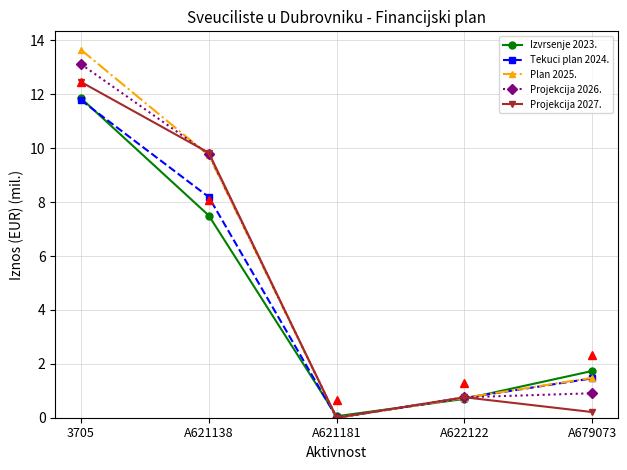

Does the chart have visible grid lines?

Yes